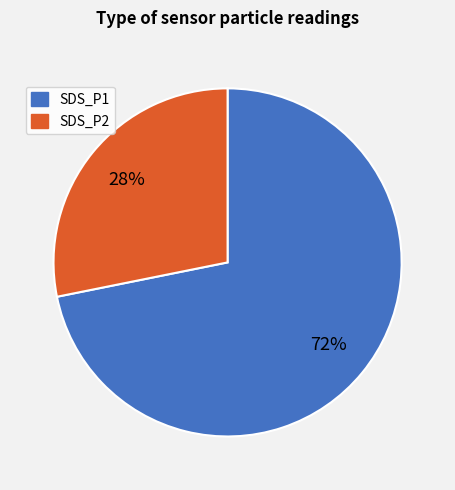

Which has a higher value, SDS_P2 or SDS_P1?

SDS_P1